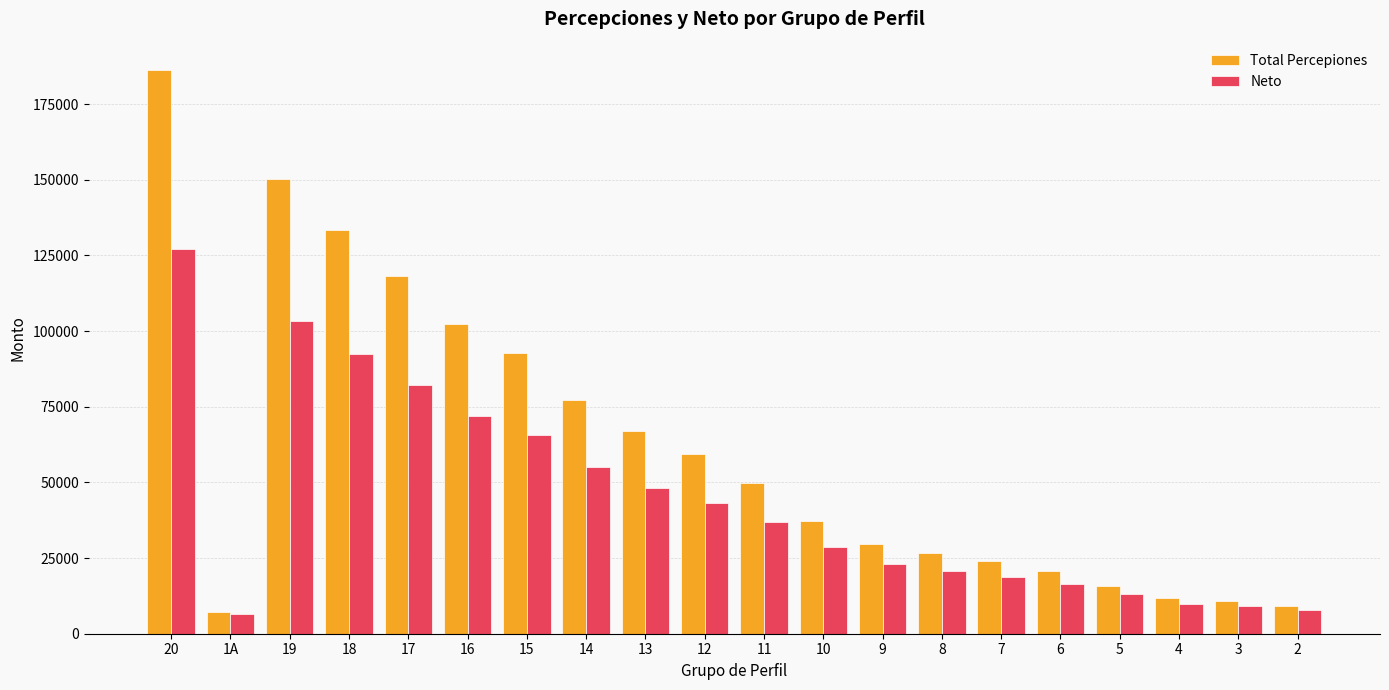

At which category is the sum across all series the highest?

20